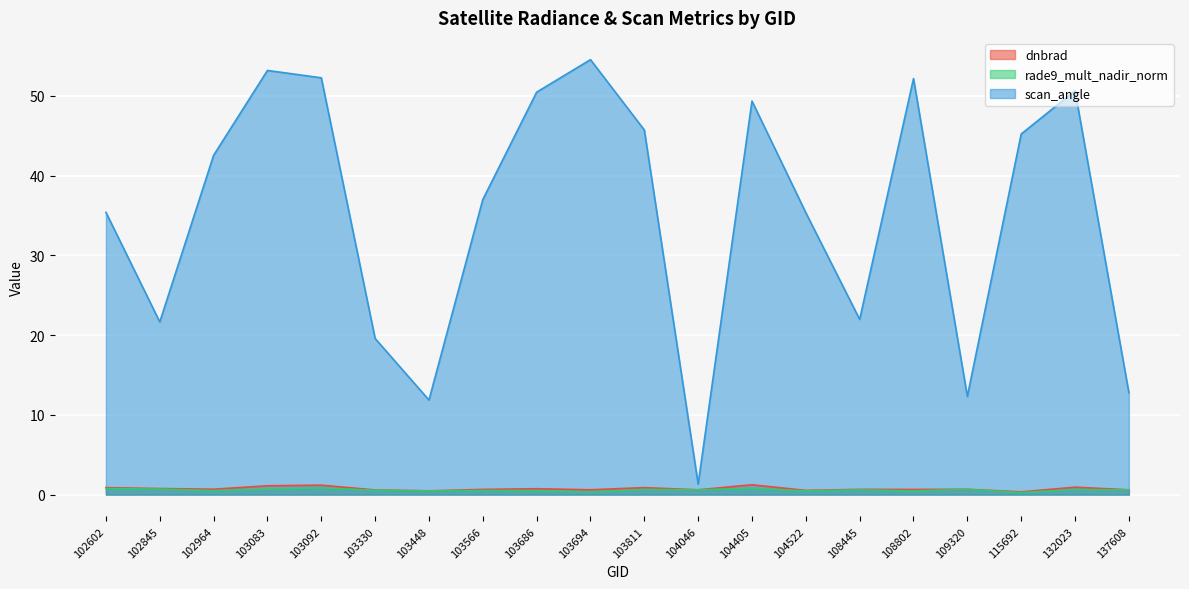

Which series has the largest total across all categories?

scan_angle